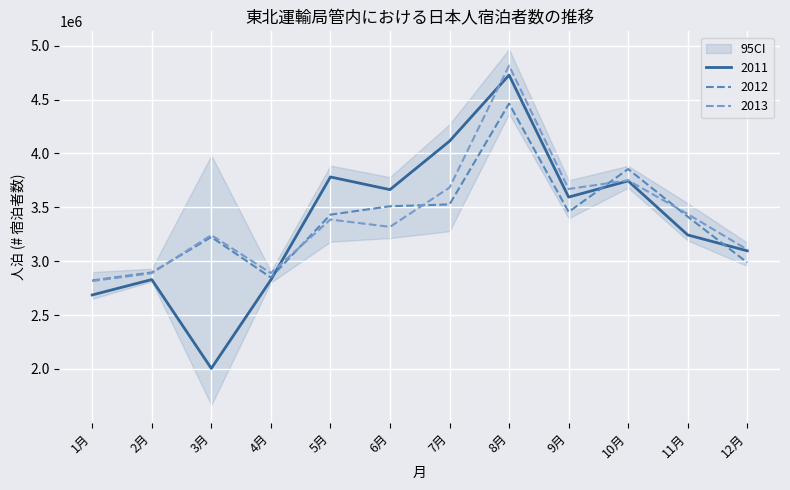

Between which two adjacent categories do 2011 and 2012 first intersect?

4月 and 5月